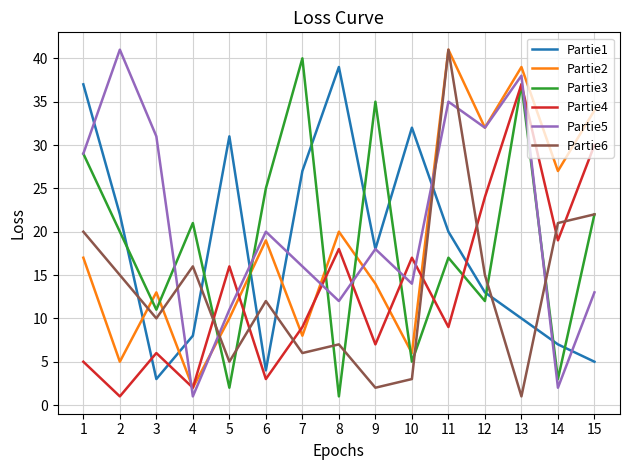

What is the spread (max minus min) of values at 14?

25